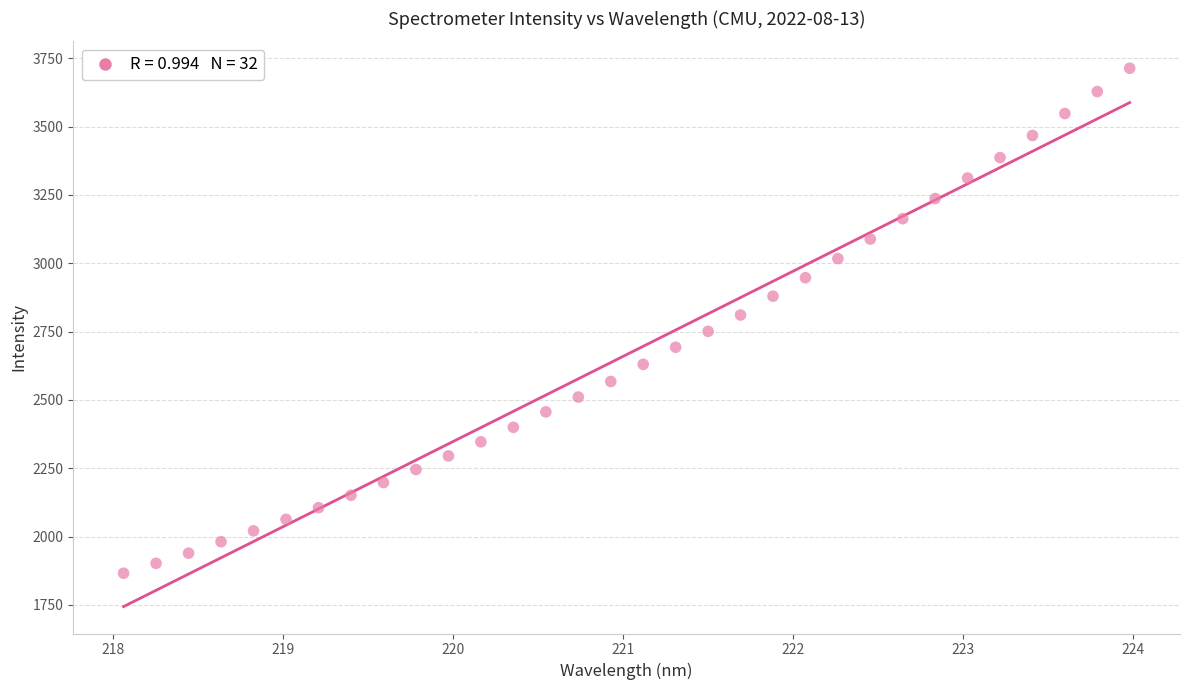

What is the range of Y values (max minus min)?

1847.8